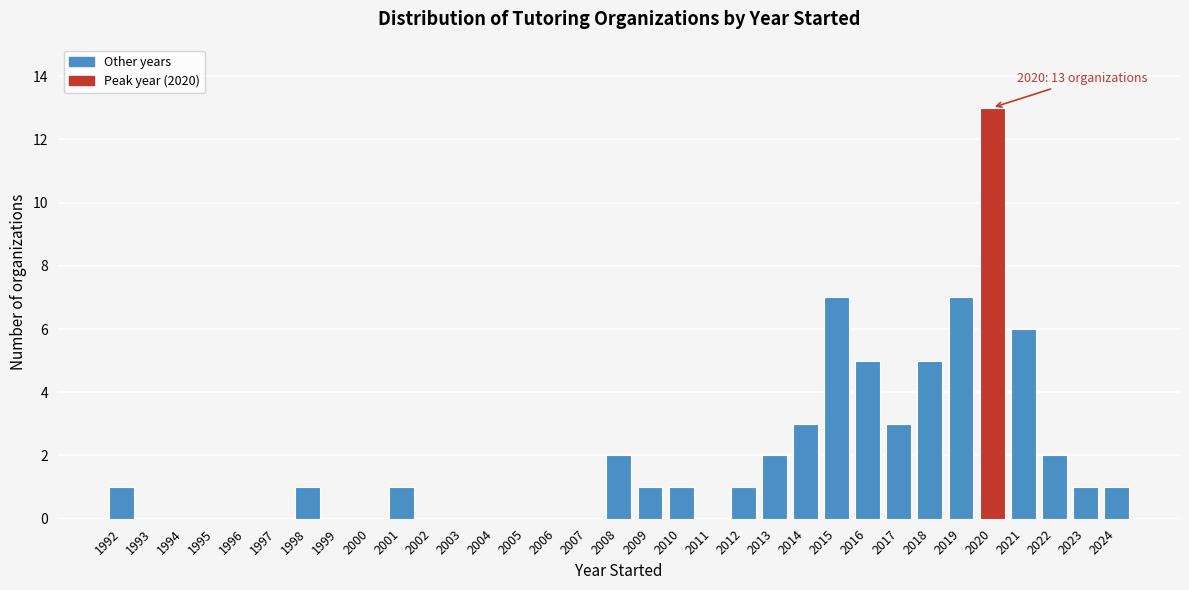

Which range on the x-axis has the tallest bar?

2019.5 to 2020.5